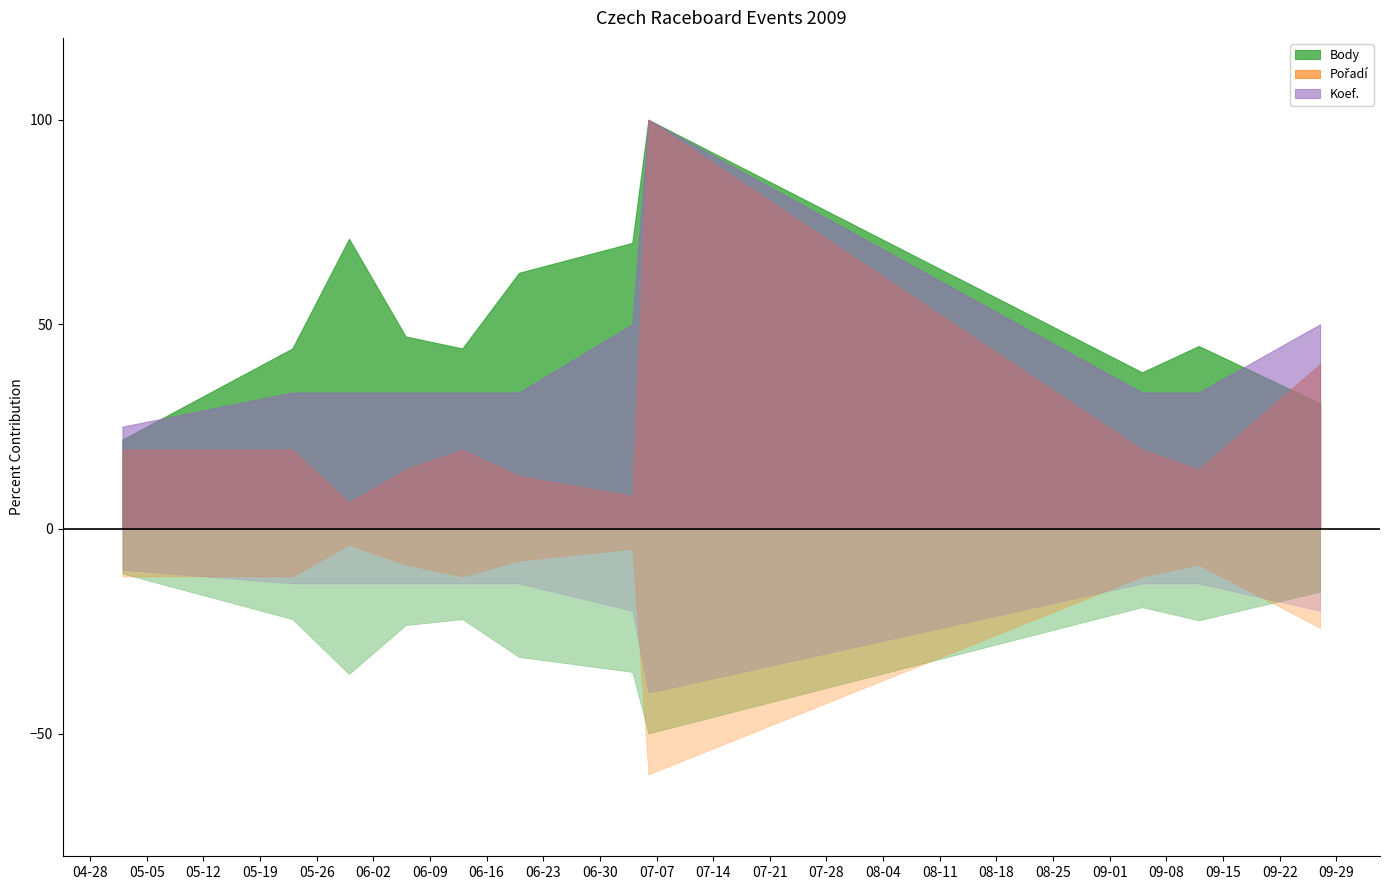

At which label does Body reach its minimum?

2009-05-02